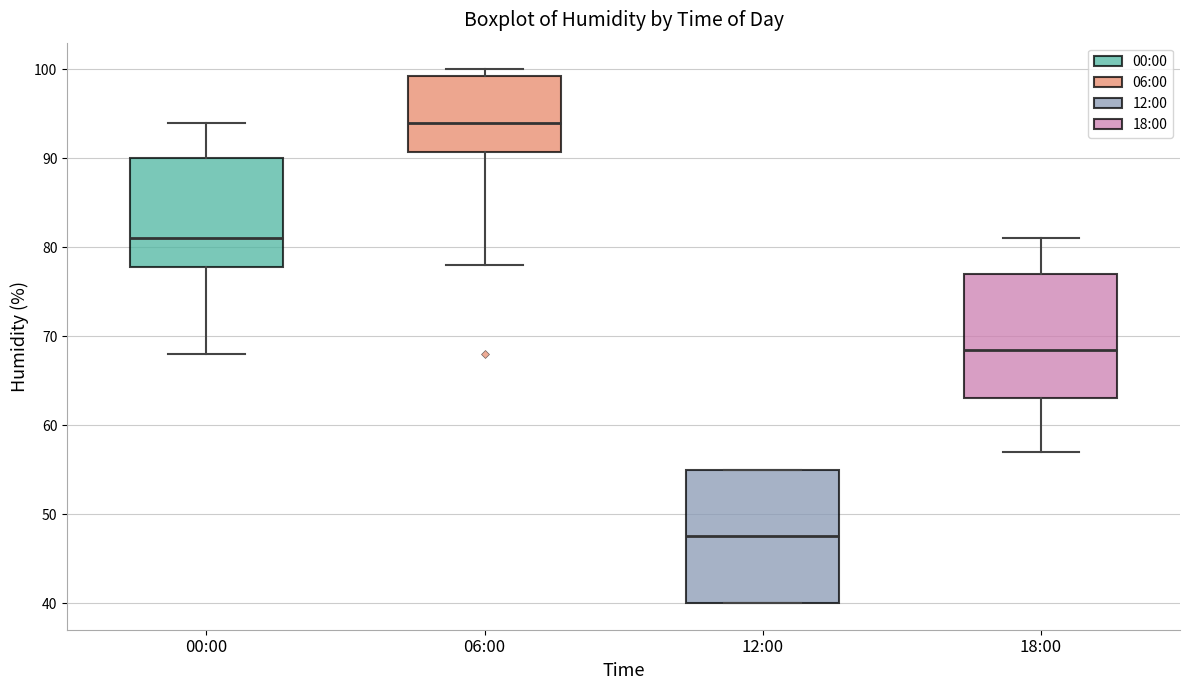

Reading left to right, read every box against the y-axis: the position of its median line, the range the box covers, and the ends of its whiskers. The values are not printed on the chart, so give them approximately, as read against the axis.

00:00: median 81, box 78 to 90, whiskers 68 to 94
06:00: median 94, box 91 to 99, whiskers 78 to 100
12:00: median 48, box 40 to 55, whiskers 40 to 55
18:00: median 69, box 63 to 77, whiskers 57 to 81